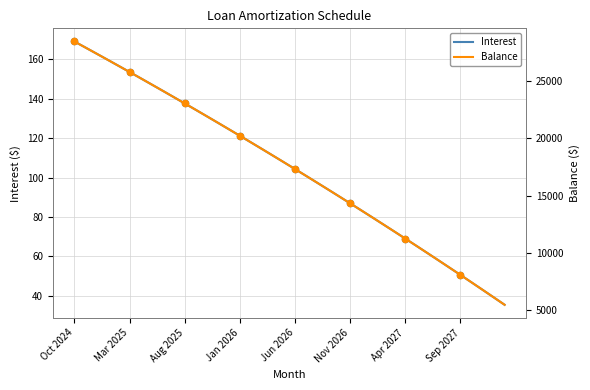

Is the value of Interest at 9 greater than the value of Balance at 19?

No